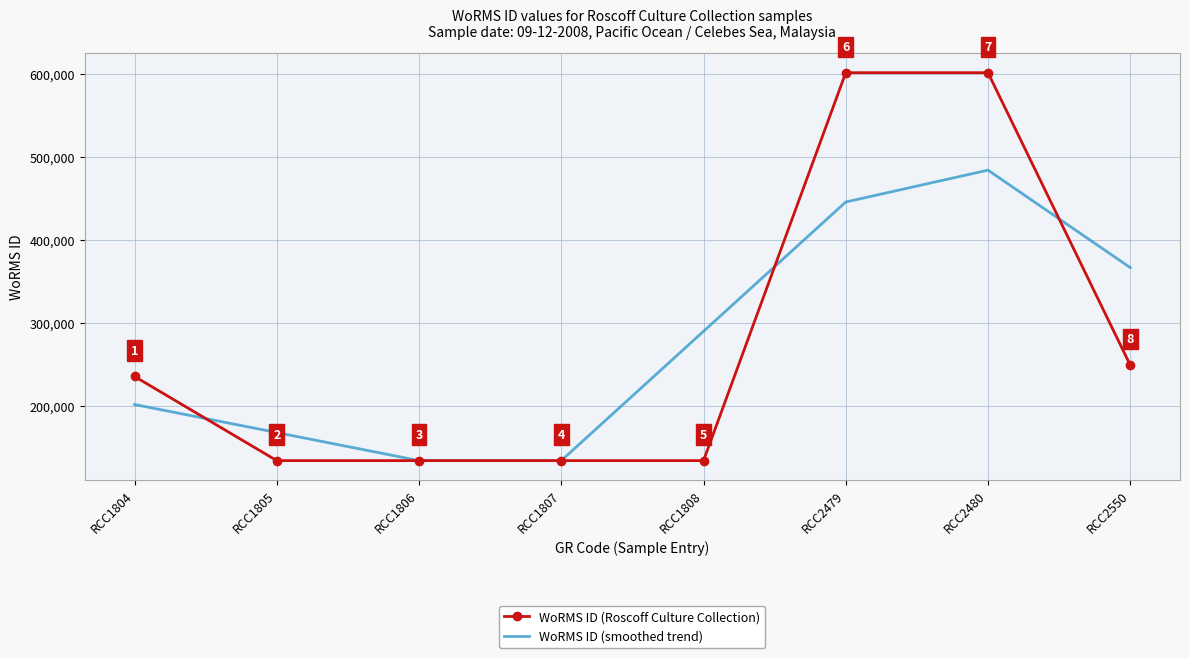

What is the minimum value for WoRMS ID (smoothed trend)?

134524.0